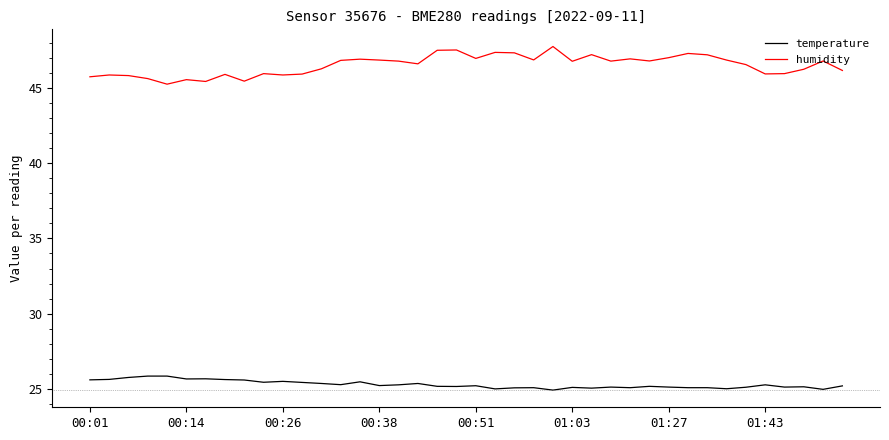

What is the maximum value shown in the chart?

47.7